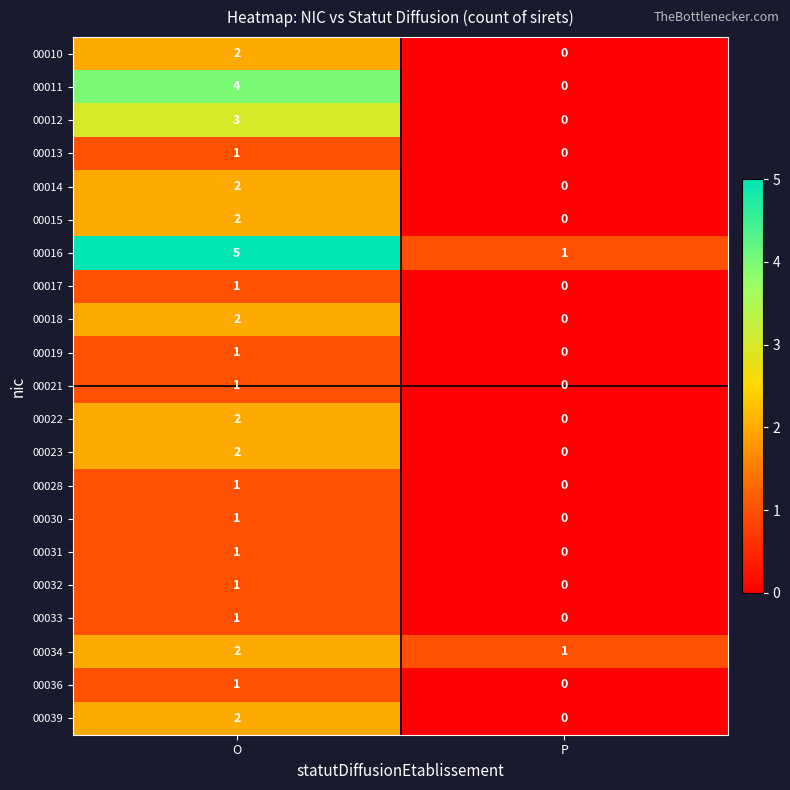

How many data points in 00034 are less than 2?

1